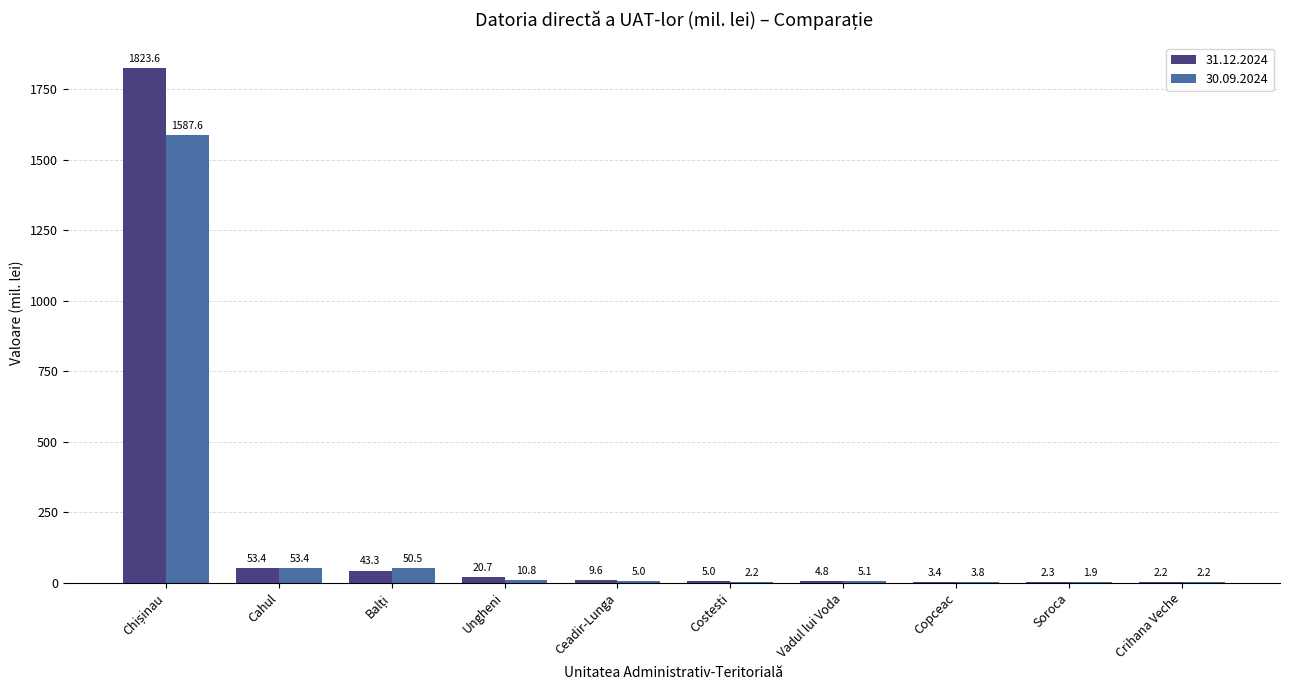

True or false: 30.09.2024 has a value of 10.8 at Ungheni.

True